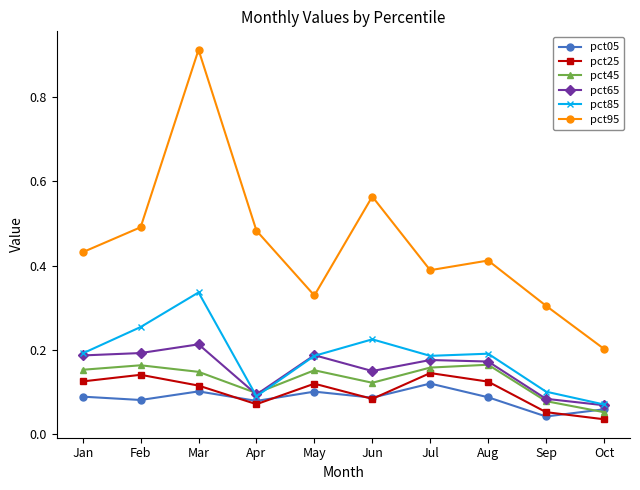

What is the total value across all series at Mar?

1.8